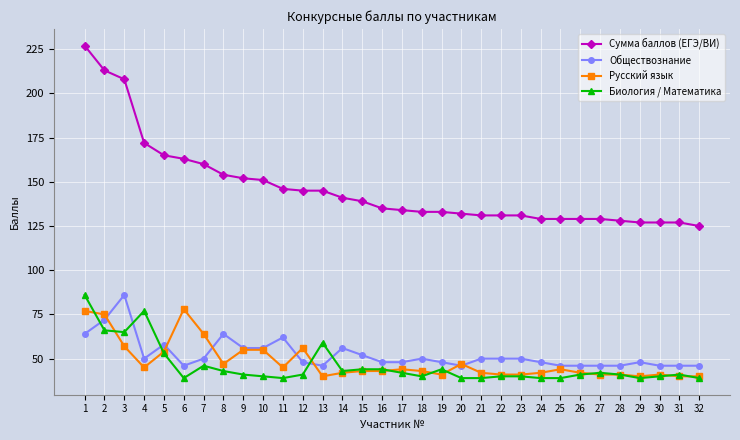

What is the difference between the second highest and second lowest values in the Биология / Математика series?

38